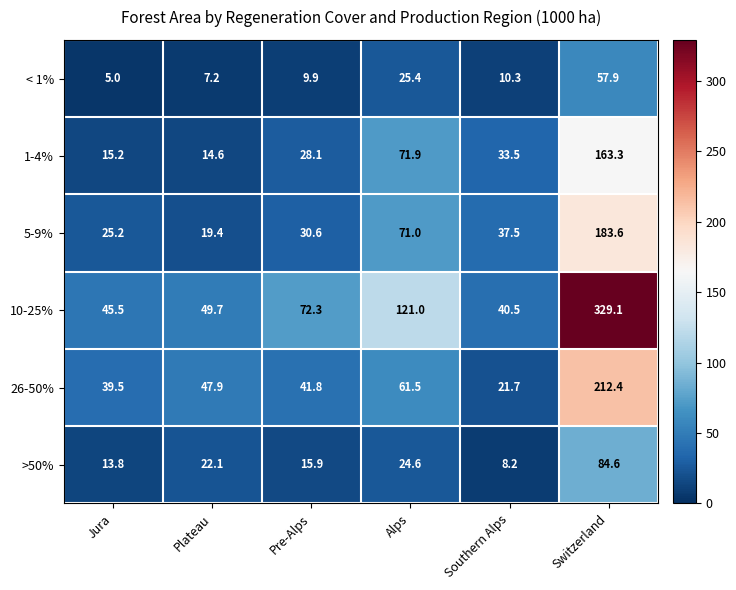

Is it true that 26-50% equals 47.9 at Plateau?

True